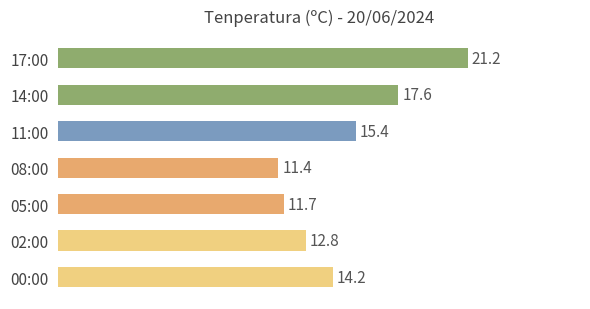

Reading bottom to top, extract all data points from this chart.

00:00=14.2	02:00=12.8	05:00=11.7	08:00=11.4	11:00=15.4	14:00=17.6	17:00=21.2